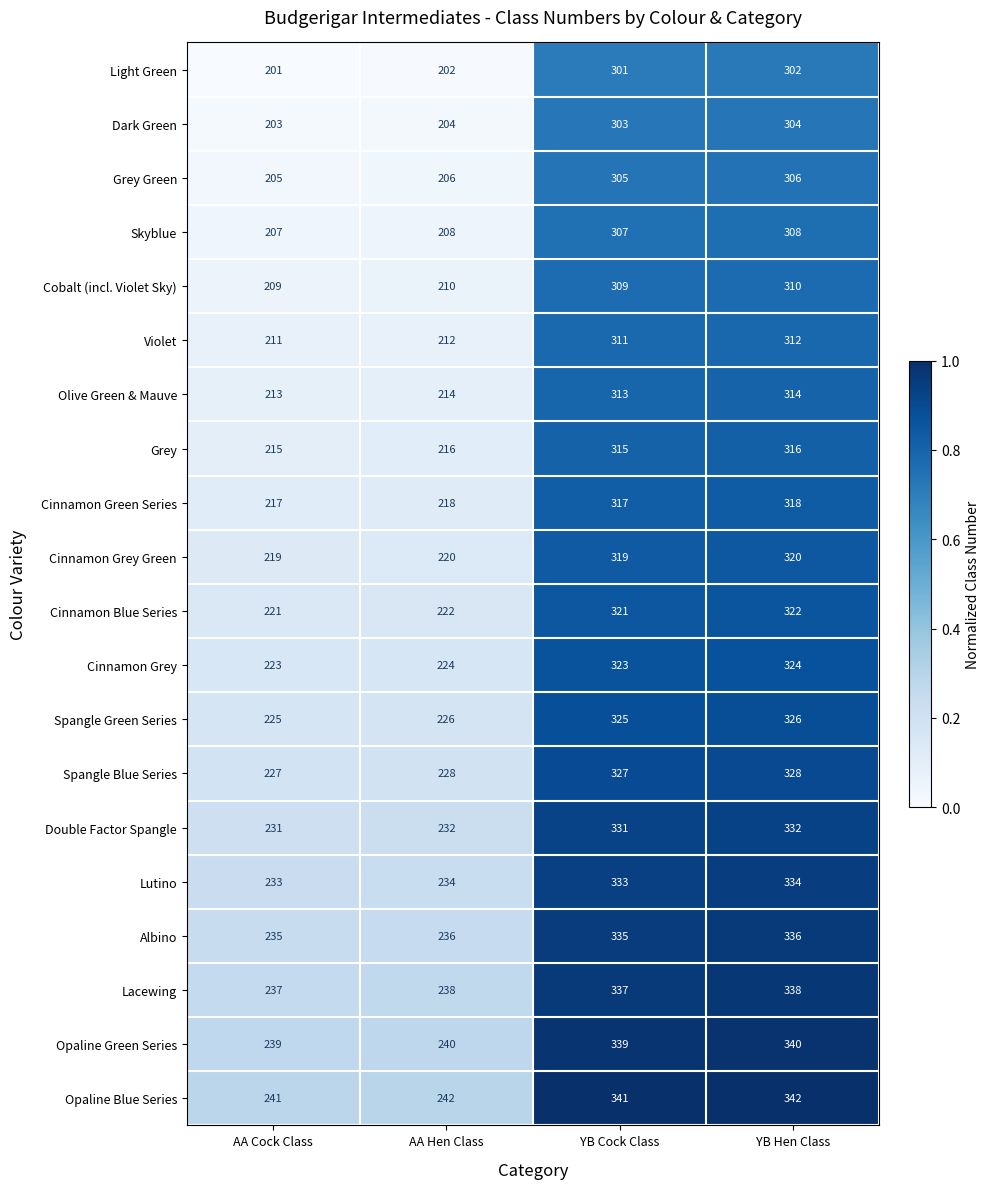

What is the spread (max minus min) of values at YB Hen Class?

40